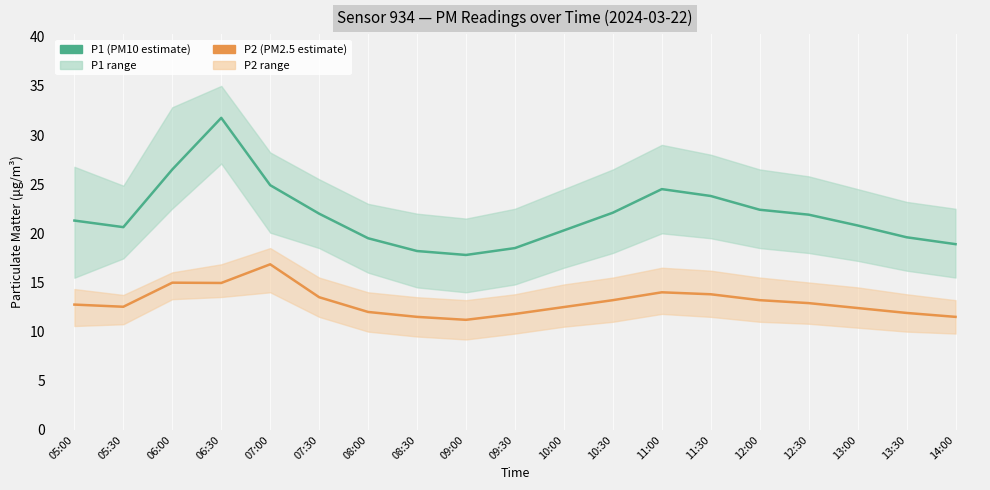

Is it true that P2 equals 14.0 at 11:00?

True